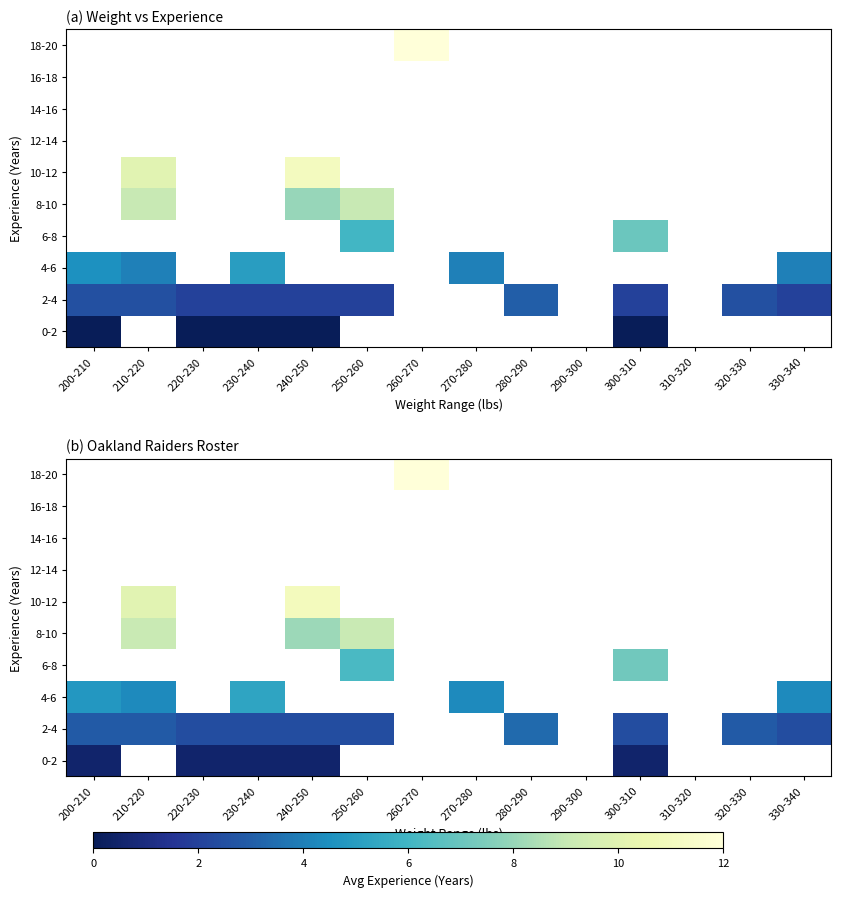

Which category has the highest value in the 4-6 series?

230-240